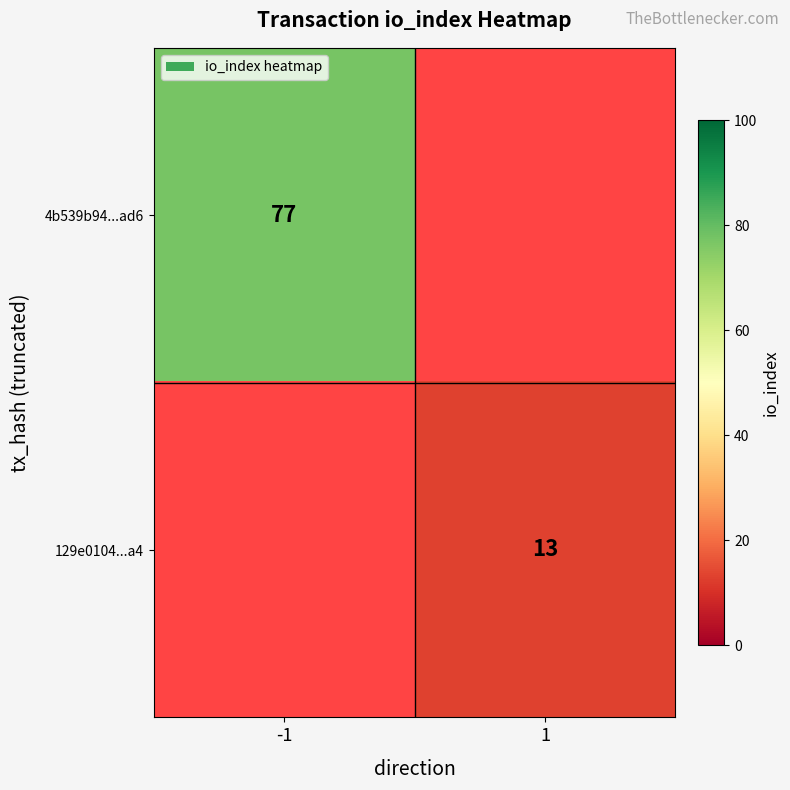

Which category has the highest value across all series?

-1